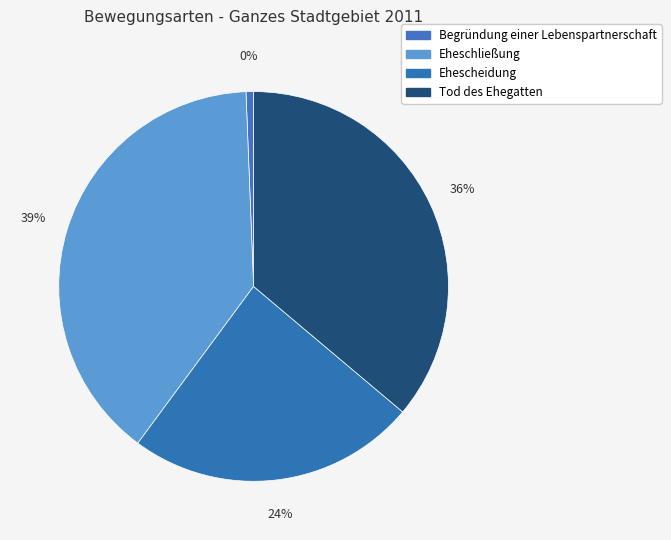

Is there any slice that represents more than half of the pie?

No